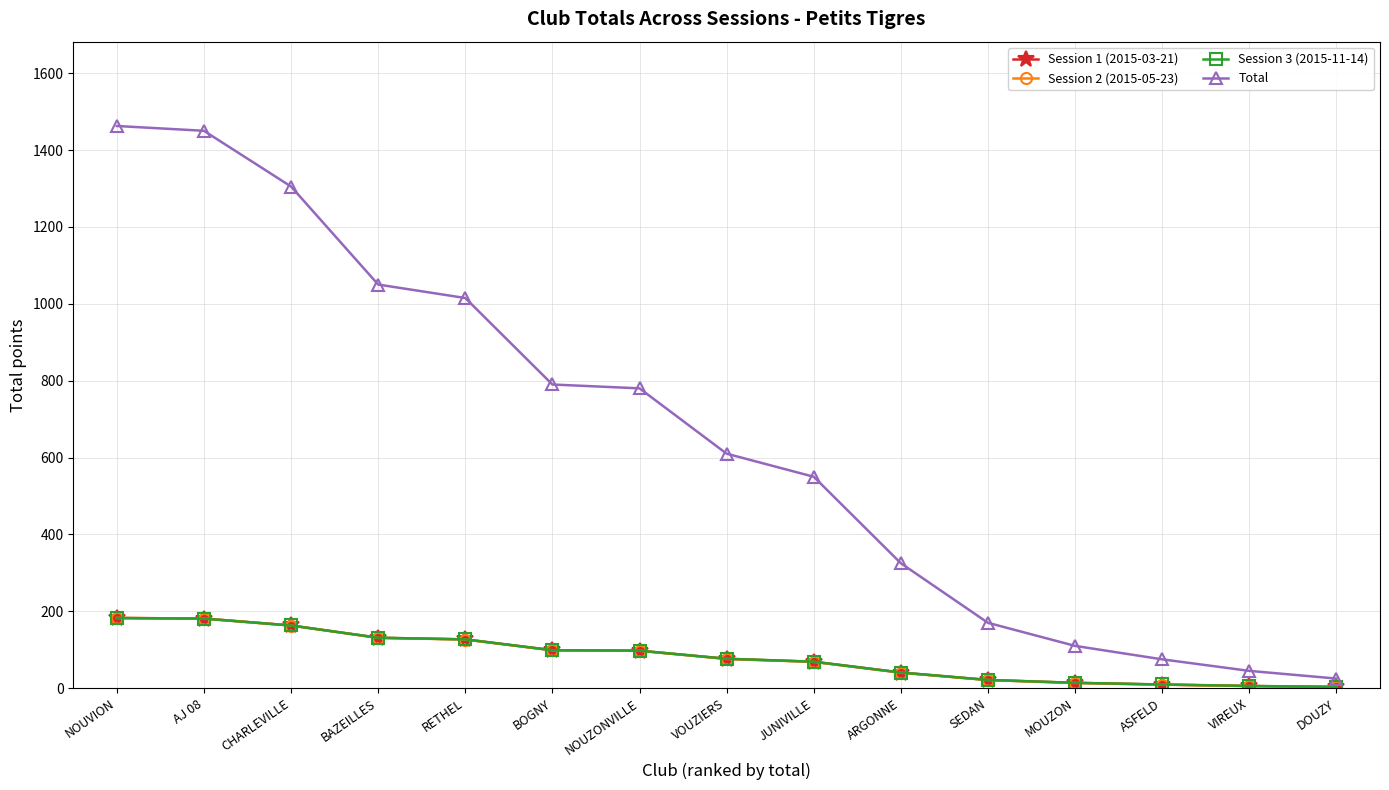

What is the approximate value of Total at DOUZY?

25.0